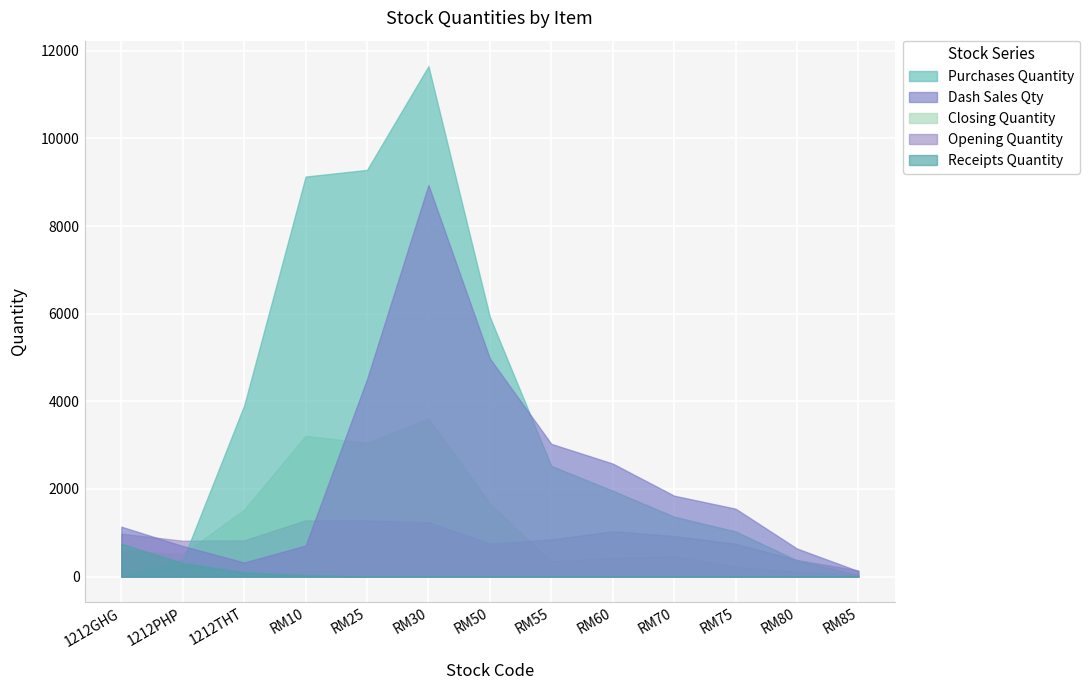

How many values in Receipts Quantity are above zero?

3